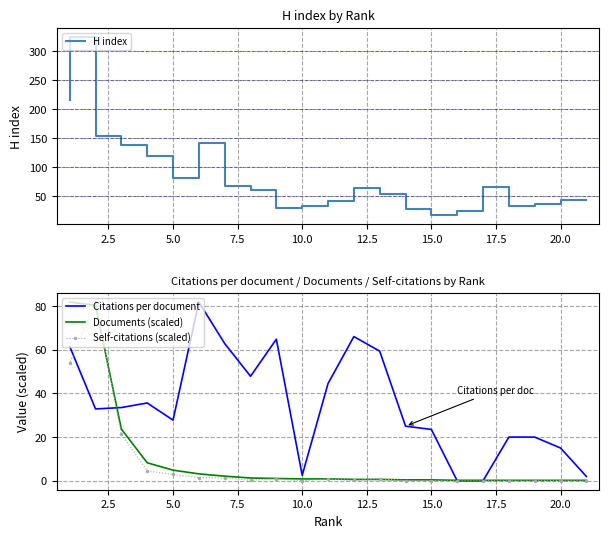

In Self-citations (scaled), how many points are lower than both neighbors (excluding endpoints)?

3